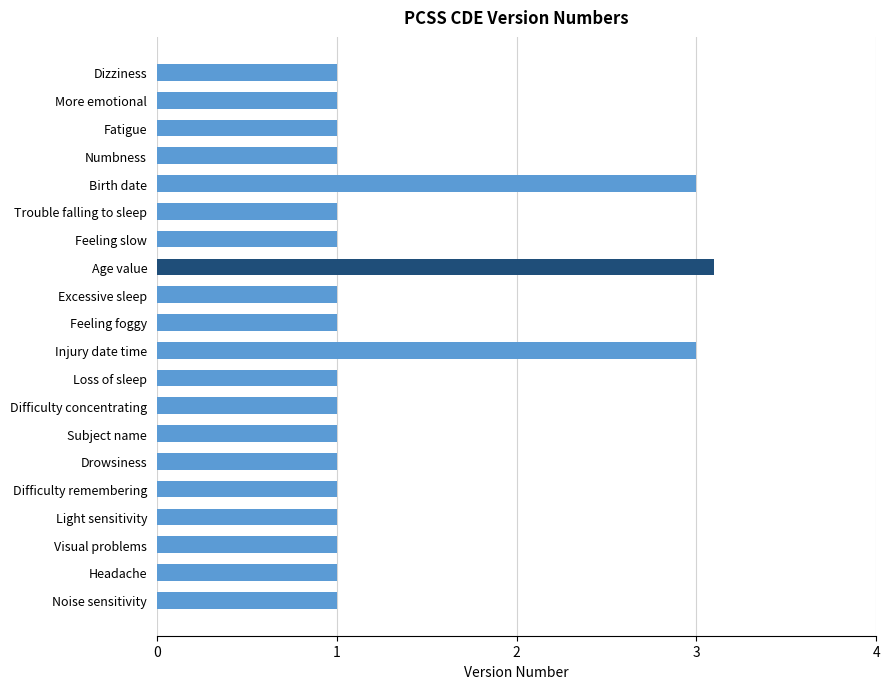

What is the smallest value displayed?

1.0